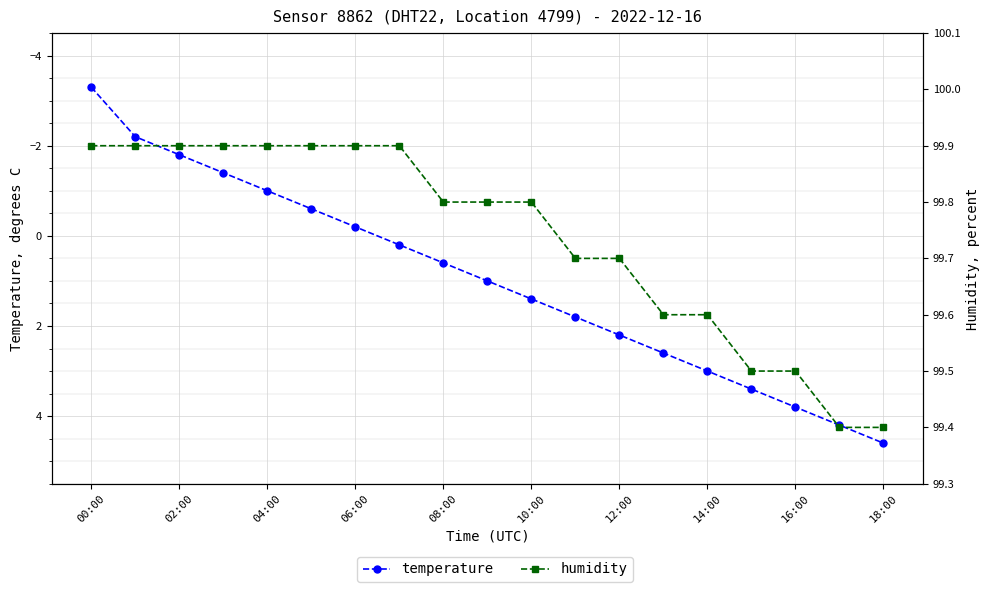

Is it true that temperature equals -3.3 at 00:00?

True